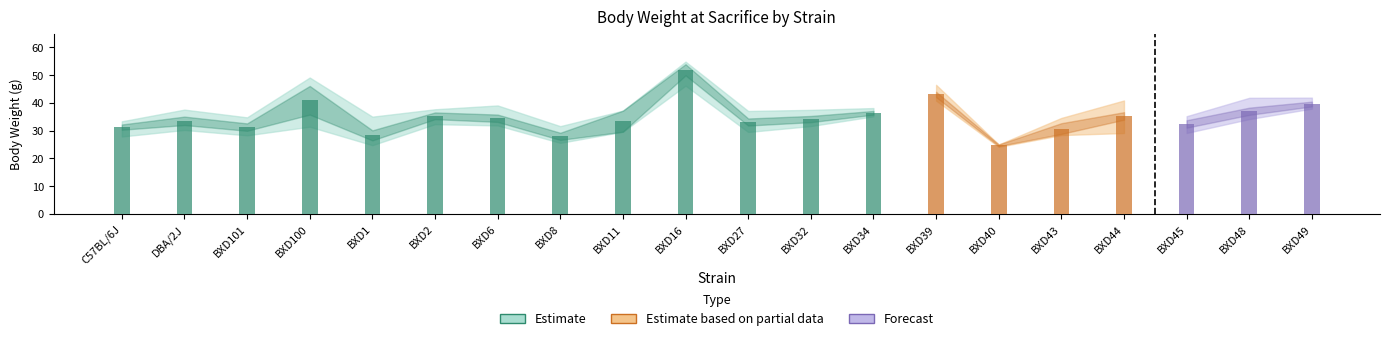

Reading left to right, extract all data points from this chart.

mean: 31.3	33.6	31.3	41.0	28.3	35.4	34.5	28.0	33.4	52.0	33.1	34.2	36.5	43.1	24.8	30.8	35.3	32.4	37.0	39.6
sd: 2.1	3.0	2.7	8.9	4.0	2.4	2.9	2.6	5.4	4.0	2.8	2.5	1.3	2.1	0.5	3.3	4.1	2.7	2.9	1.7
sem: 0.9	1.5	1.3	5.2	1.8	1.2	1.3	1.3	3.8	2.0	1.3	1.1	0.7	1.0	0.3	1.9	1.4	1.3	1.3	0.9
maxval: 33.4	37.6	34.8	49.2	35.1	37.7	39.1	31.6	37.2	54.9	37.1	37.5	38.2	46.5	25.0	34.6	40.9	35.2	41.9	41.9
minval: 27.9	30.3	28.3	31.4	24.8	32.4	31.9	25.6	29.6	46.2	29.6	31.7	35.2	40.9	24.2	28.4	29.2	29.2	34.2	38.0